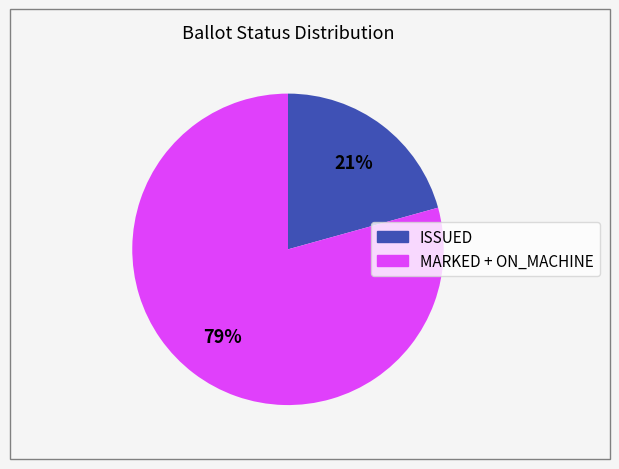

To the nearest percent, what is the average slice percentage?

50%